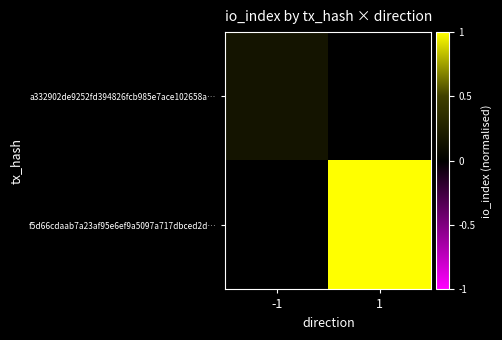

What is the difference between the highest and lowest values at 1?

1.0